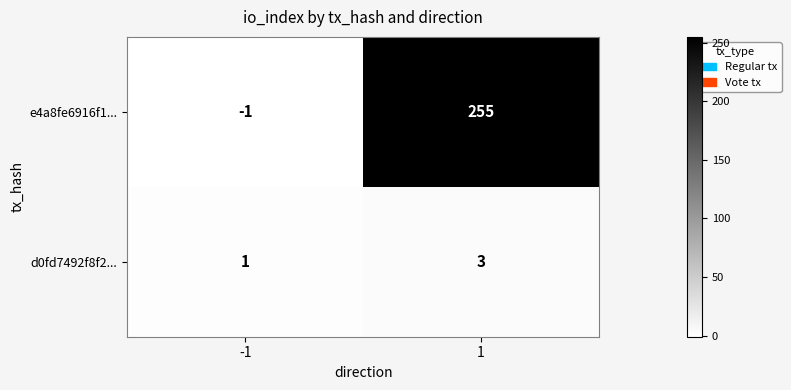

Reading left to right, extract all data points from this chart.

e4a8fe6916f1...: -1=-1	1=255
d0fd7492f8f2...: -1=1	1=3